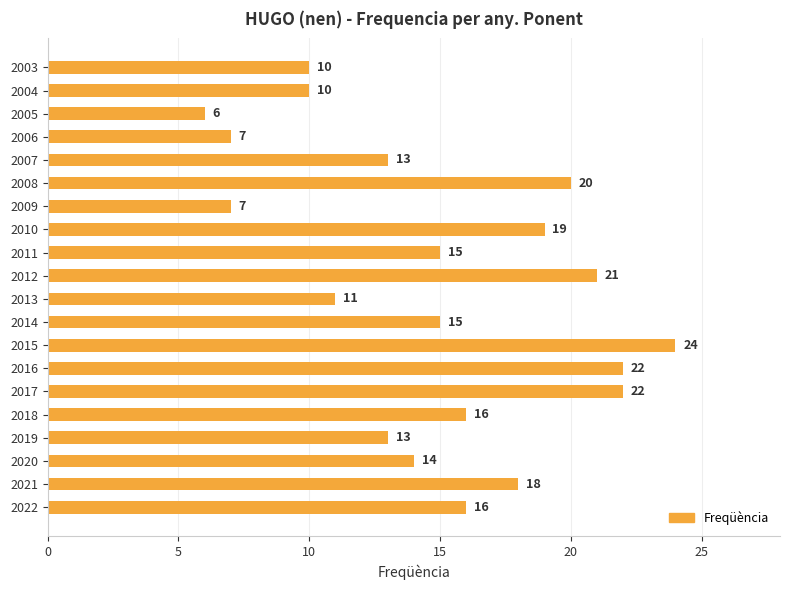

Read the value at 2011.

15